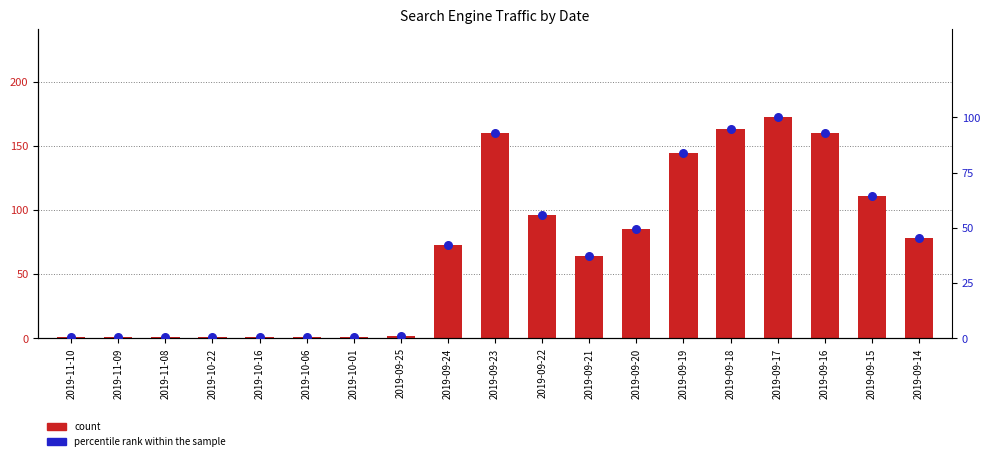

Which series reaches the maximum Y coordinate?

Google